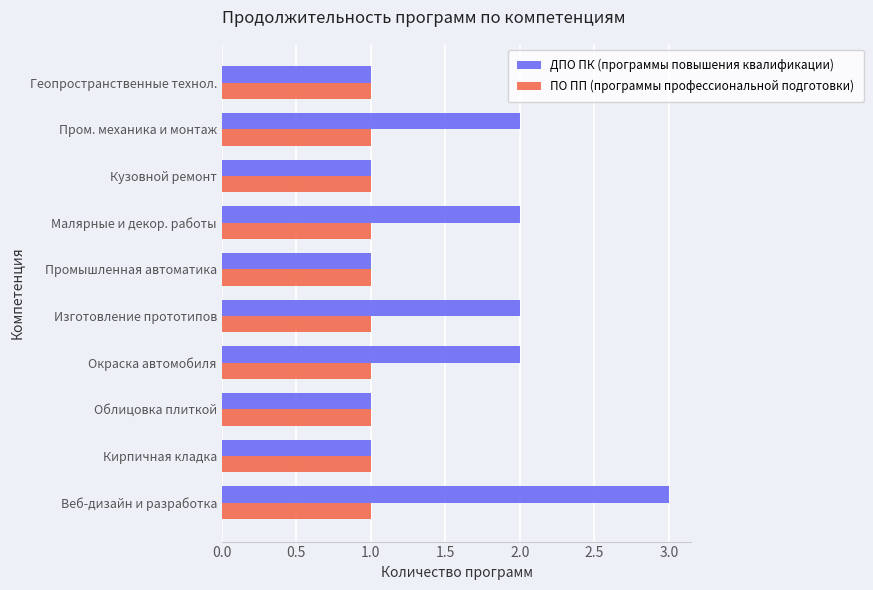

Which series has the widest spread of values?

ДПО ПК (программы повышения квалификации)